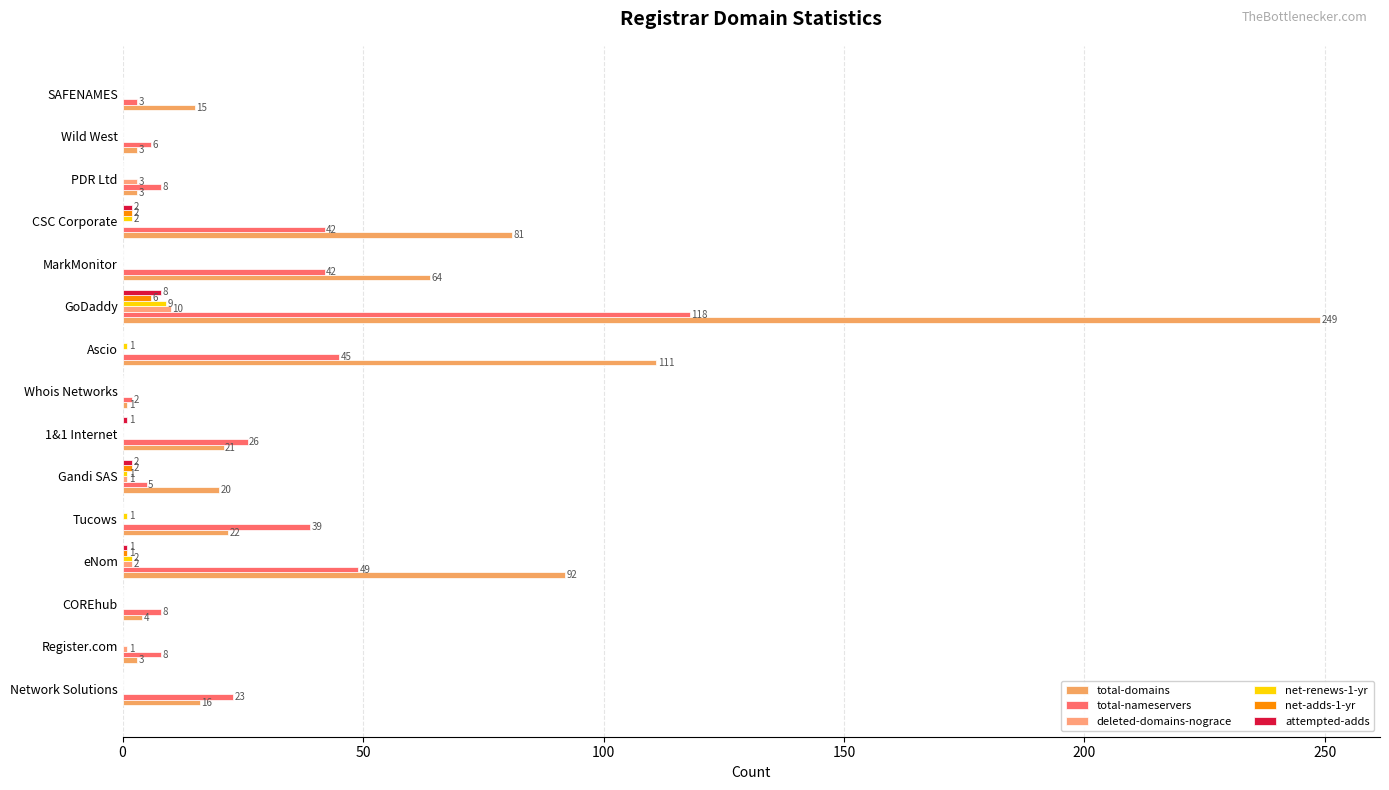

How many data points in net-renews-1-yr are above 0?

6